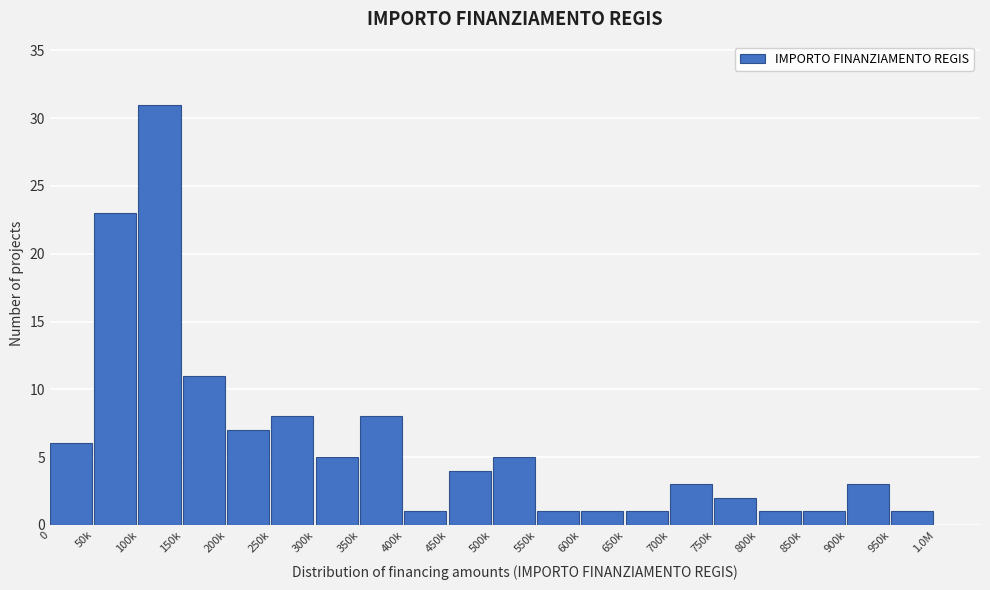

Reading right to left, list all the values displayed in this chart.

1	3	1	1	2	3	1	1	1	5	4	1	8	5	8	7	11	31	23	6